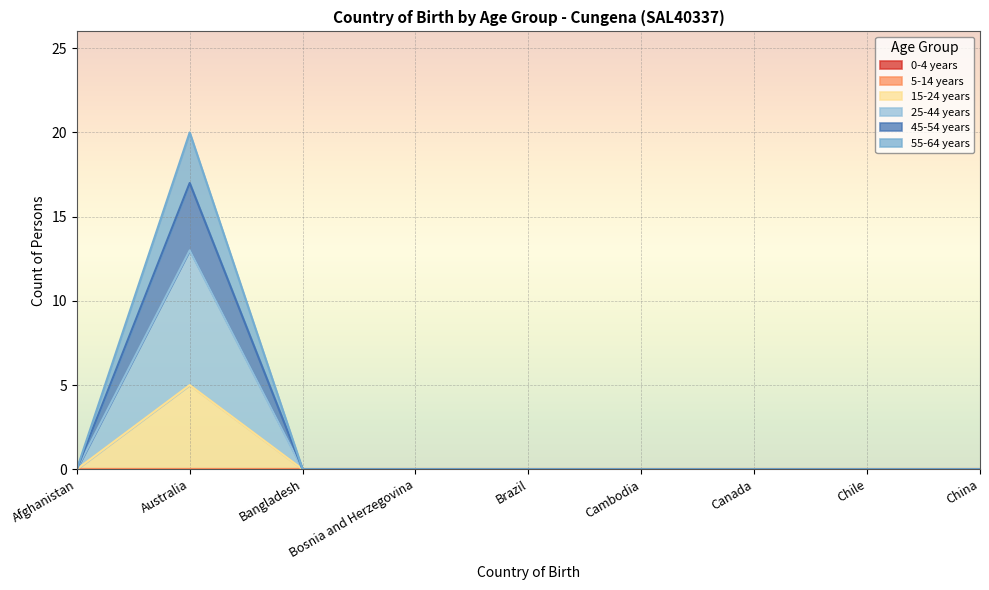

At which category does the chart reach its minimum across all series?

Afghanistan